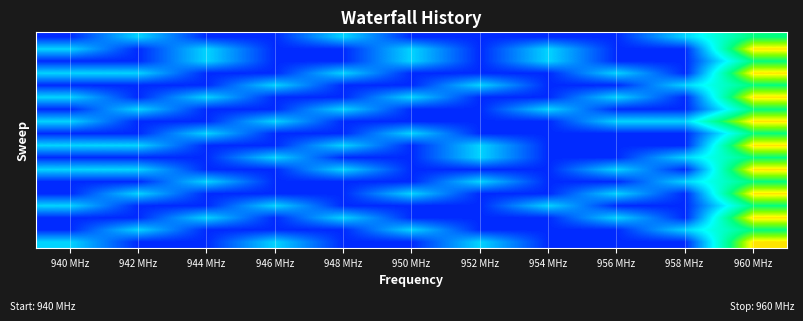

Which category has the highest value across all series?

960 MHz